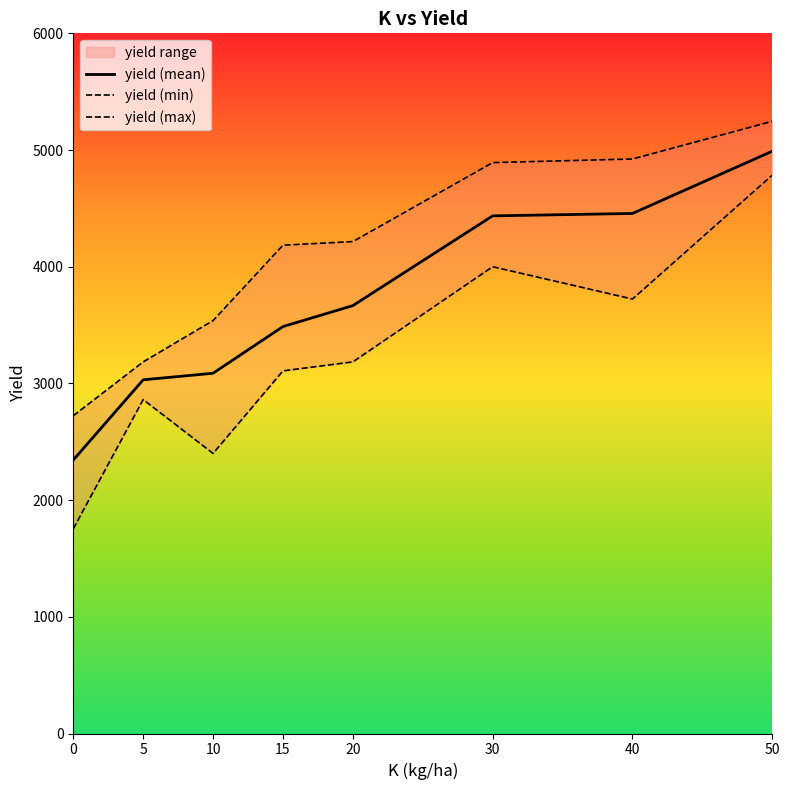

Does the chart have visible grid lines?

No